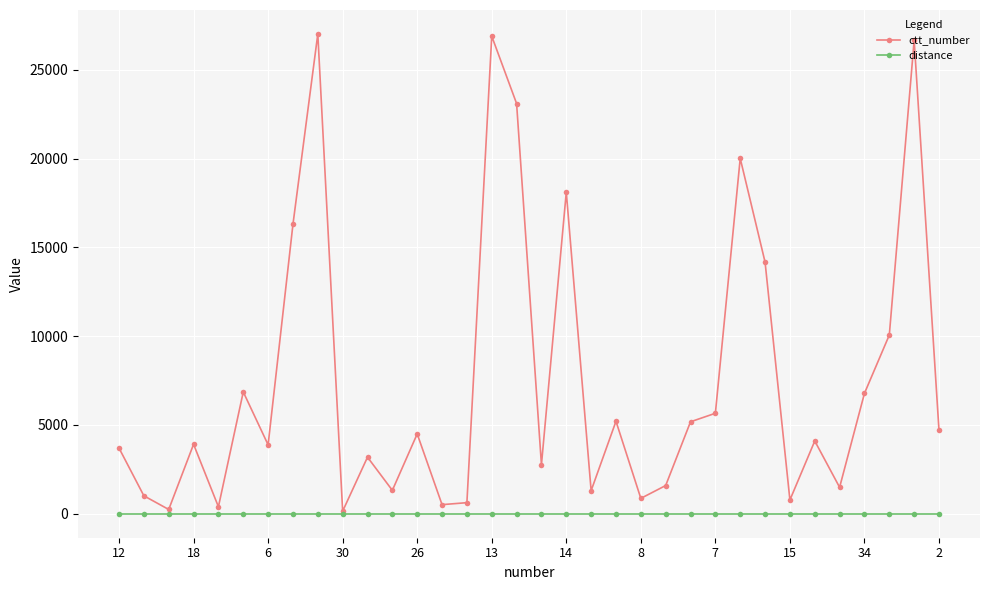

Does the chart have visible grid lines?

Yes